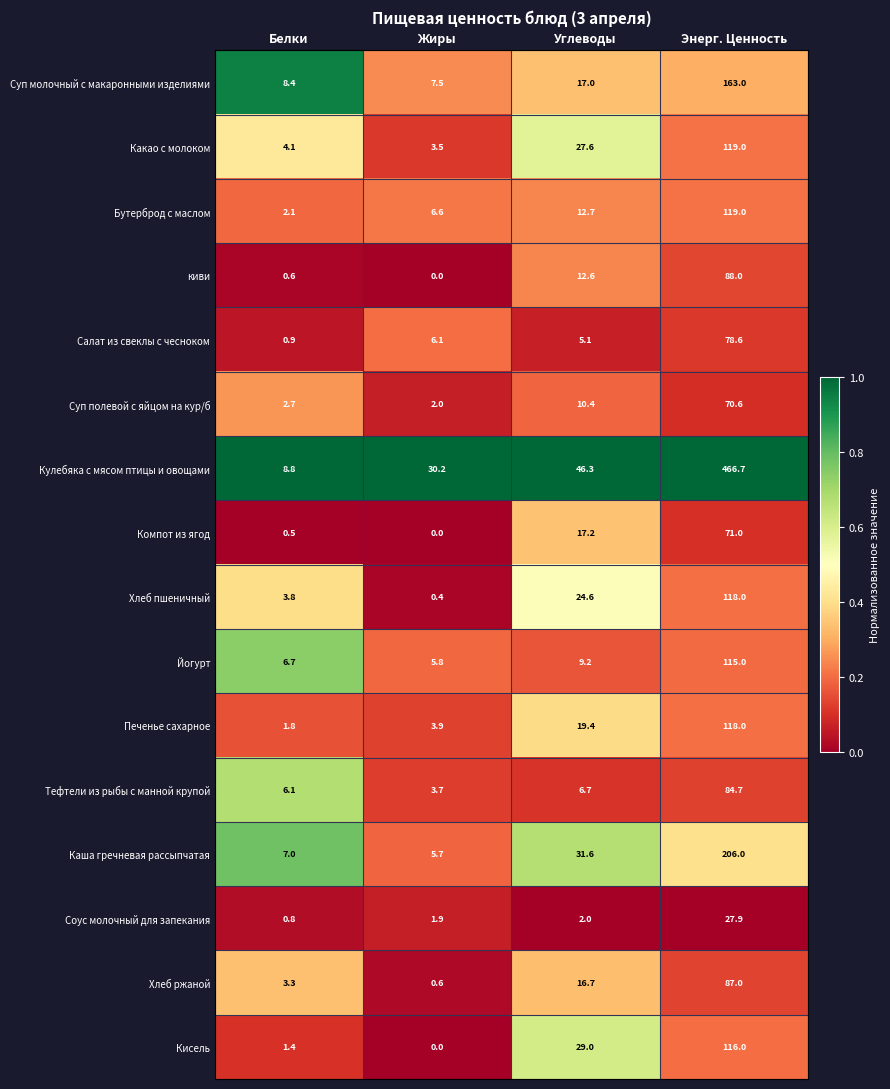

At which label is Хлеб пшеничный closest to 59?

Углеводы